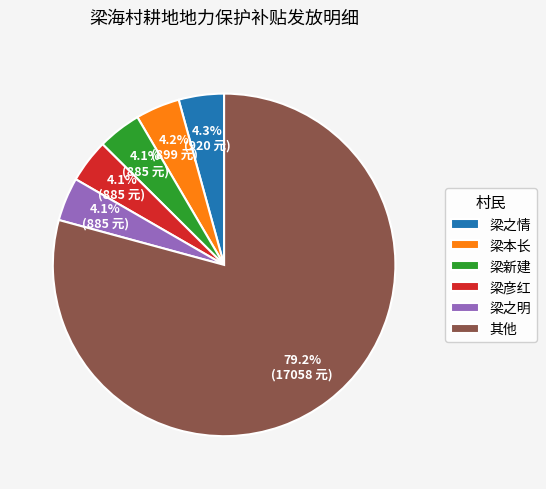

Is the sum of 梁之明 and 梁新建 greater than half?

No